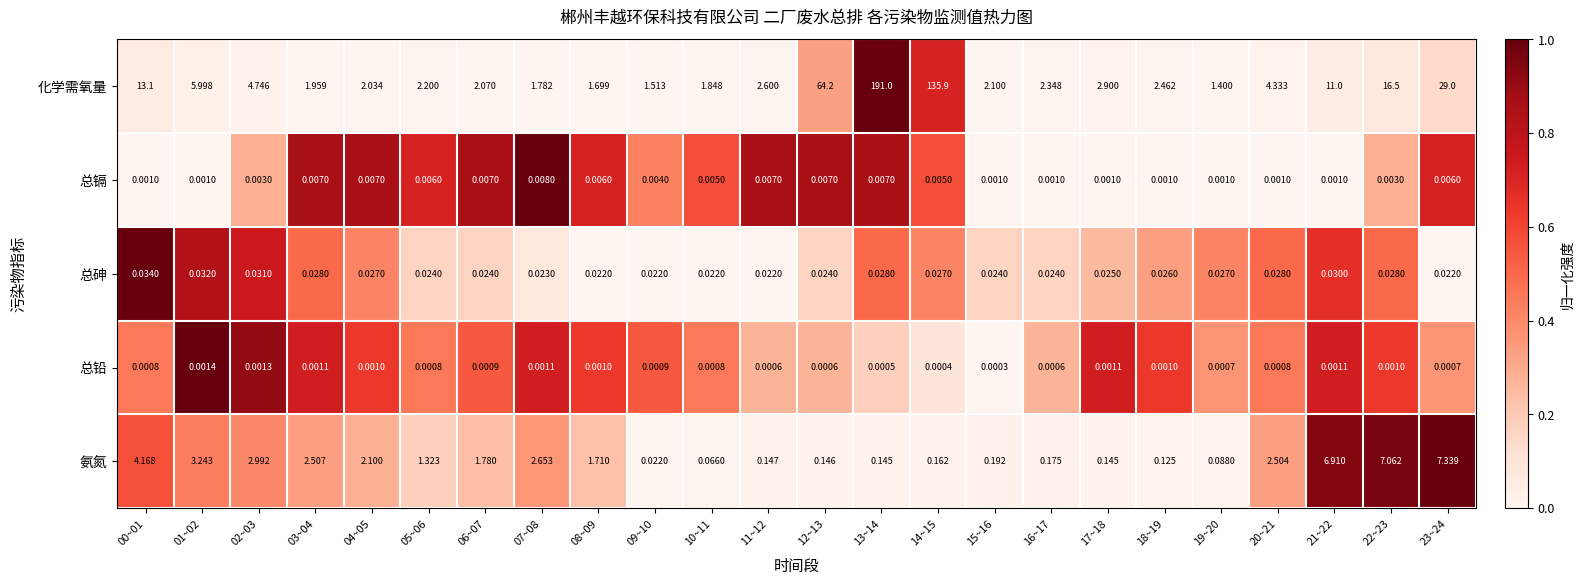

Is the value of 化学需氧量 at 02~03 greater than the value of 总铅 at 12~13?

Yes